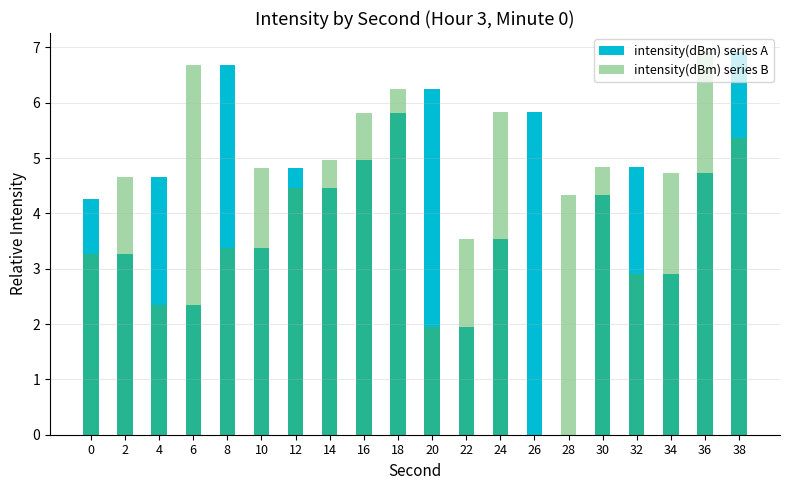

List the labels in order of intensity(dBm) series A value, largest first.

38, 8, 20, 26, 18, 16, 32, 12, 36, 4, 14, 30, 0, 24, 10, 2, 34, 6, 22, 28